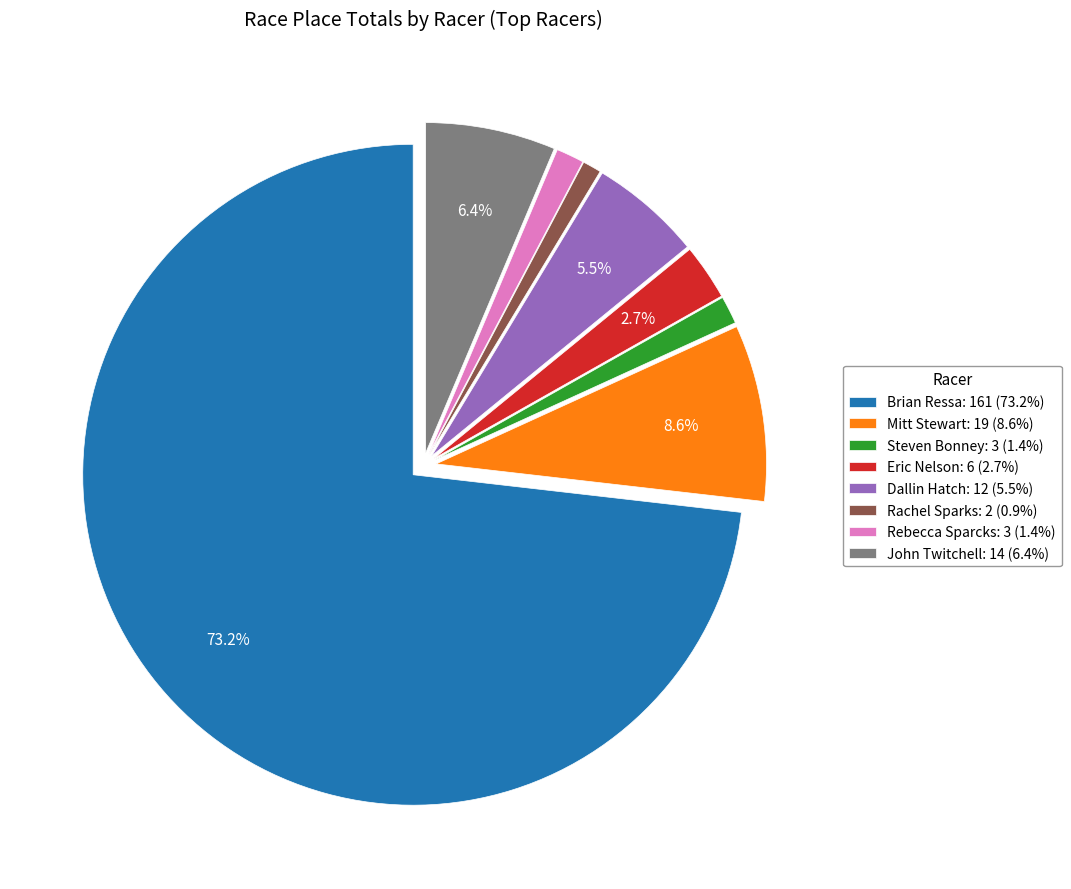

Combined, do Rebecca Sparcks and John Twitchell account for over 50%?

No